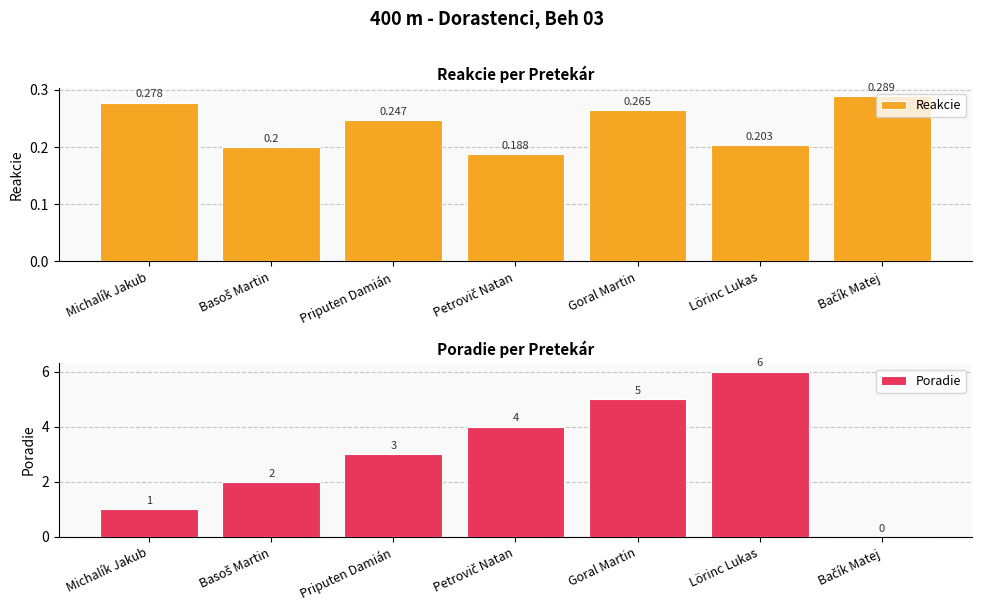

Reading right to left, what are all the values shown in this chart?

Reakcie: Bačík Matej=0.3	Lörinc Lukas=0.2	Goral Martin=0.3	Petrovič Natan=0.2	Priputen Damián=0.2	Basoš Martin=0.2	Michalík Jakub=0.3
Poradie: Bačík Matej=0.0	Lörinc Lukas=6.0	Goral Martin=5.0	Petrovič Natan=4.0	Priputen Damián=3.0	Basoš Martin=2.0	Michalík Jakub=1.0